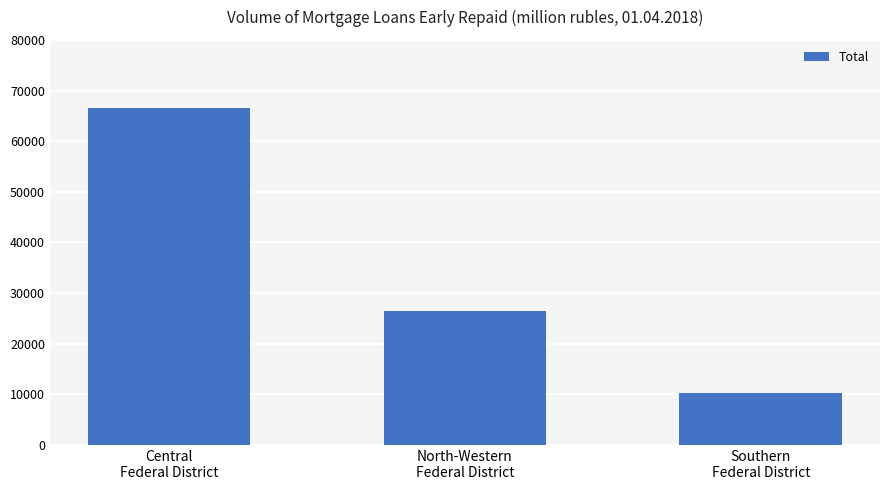

What is the smallest value displayed?

10209